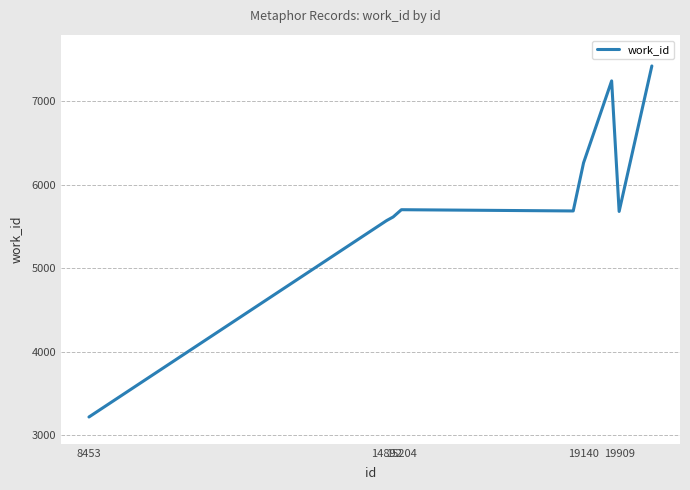

What is the smallest value displayed?

3216